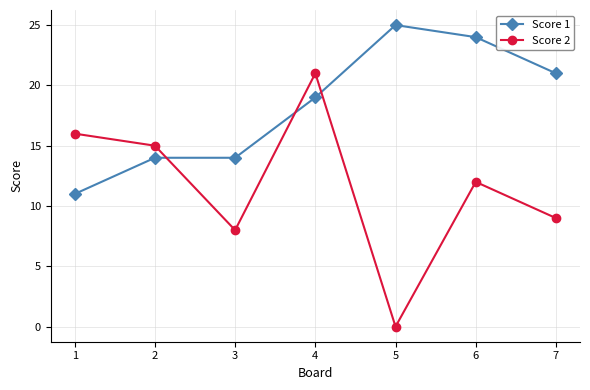

Rank the series by their average value, from lowest to highest.

Score 2, Score 1